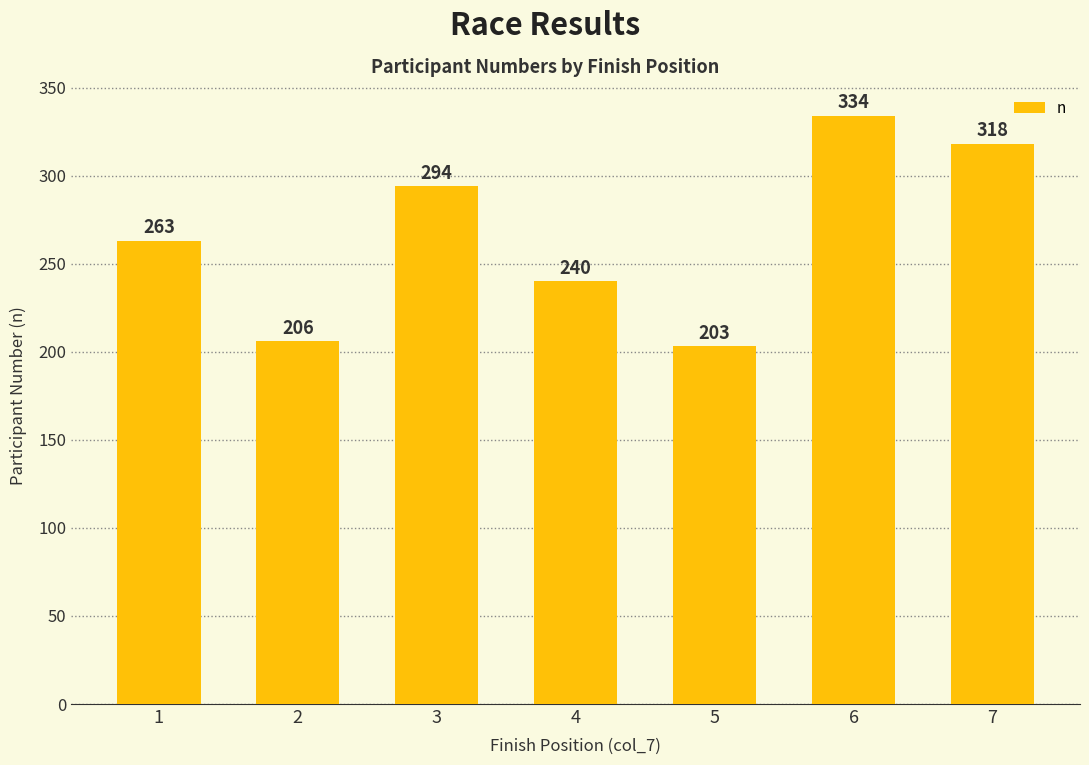

Rank the categories by value from lowest to highest.

5, 2, 4, 1, 3, 7, 6